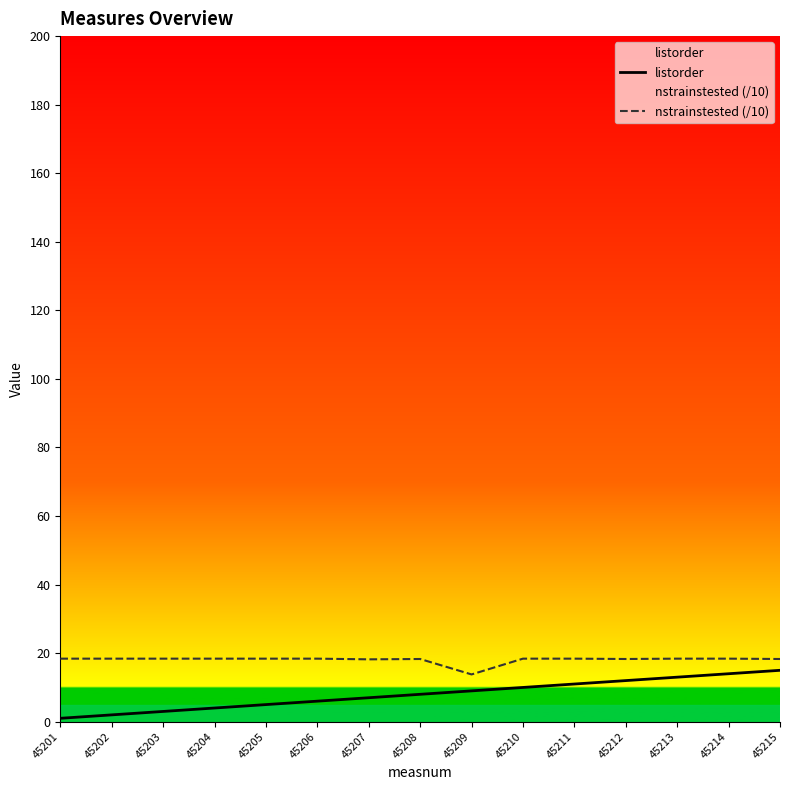

Read the listorder value at 45205.

5.0